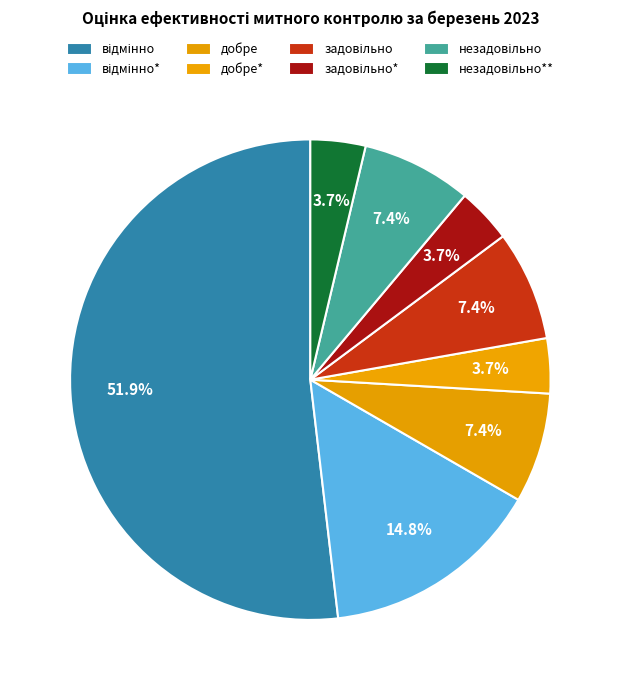

Count the number of slices in the pie.

8